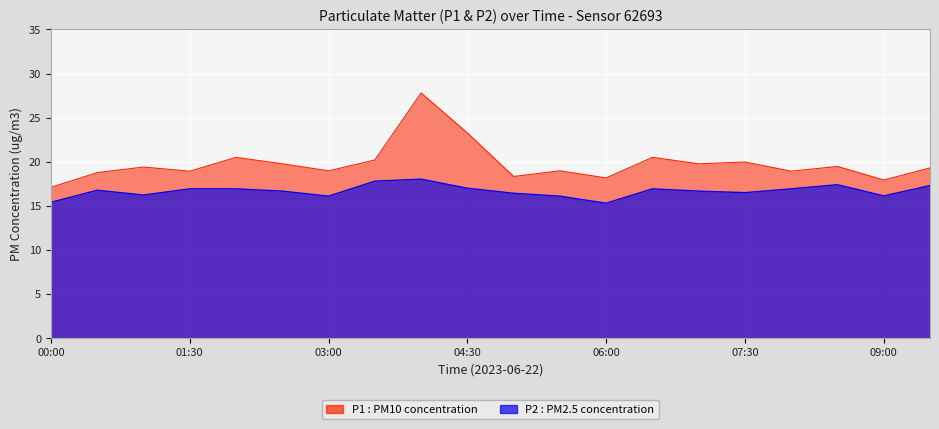

Reading left to right, extract all data points from this chart.

P1: 17.1	18.8	19.4	18.9	20.5	19.8	19.0	20.2	27.8	23.3	18.3	19.0	18.2	20.5	19.8	20.0	18.9	19.5	17.9	19.3
P2: 15.4	16.8	16.2	16.9	16.9	16.7	16.1	17.8	18.0	17.0	16.4	16.1	15.3	16.9	16.7	16.5	16.9	17.4	16.1	17.3